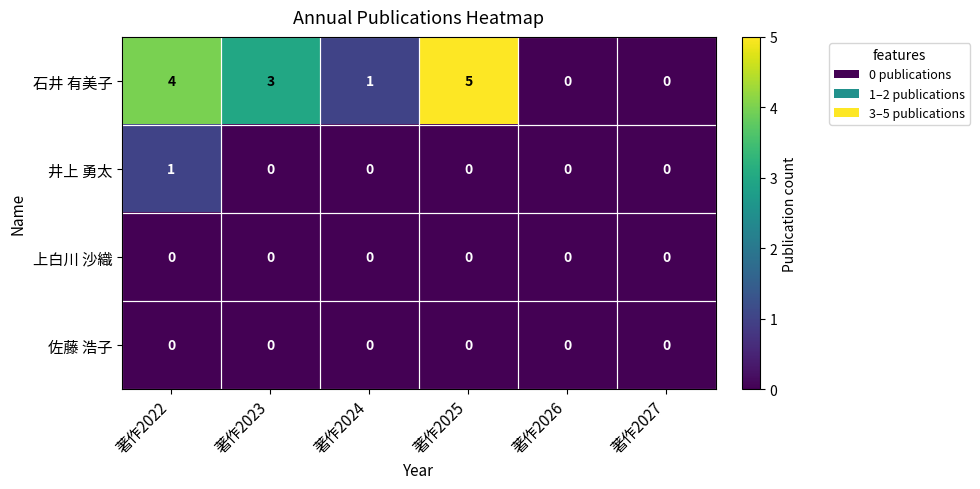

What is the maximum value shown in the chart?

5